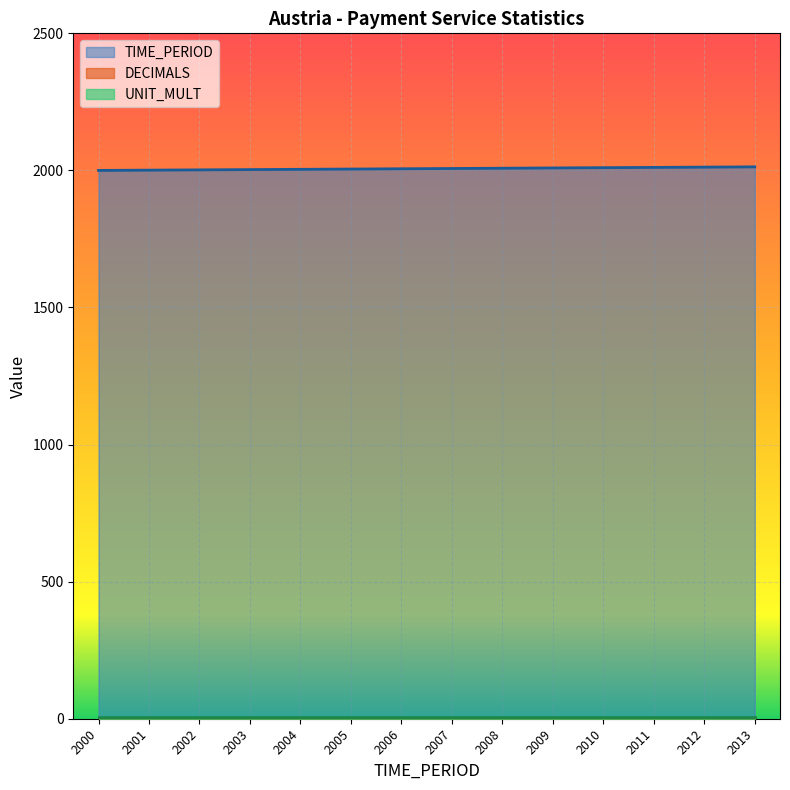

True or false: TIME_PERIOD and UNIT_MULT intersect in this chart.

False